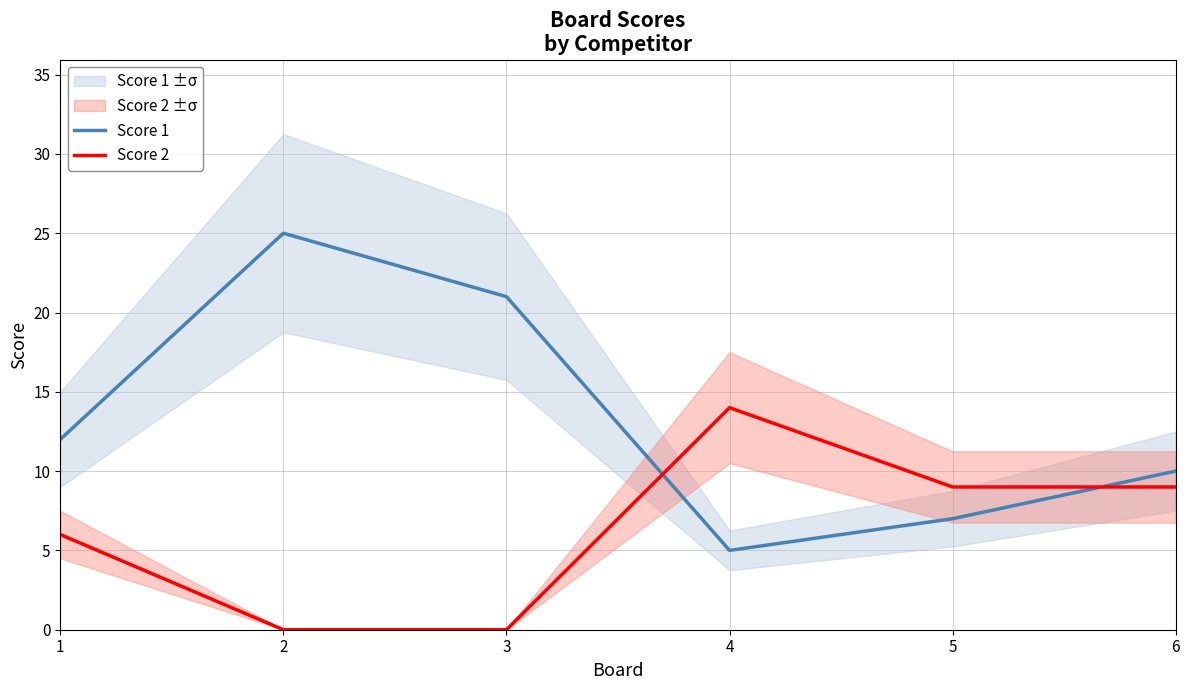

How many Score 1 values are between 7 and 21?

4